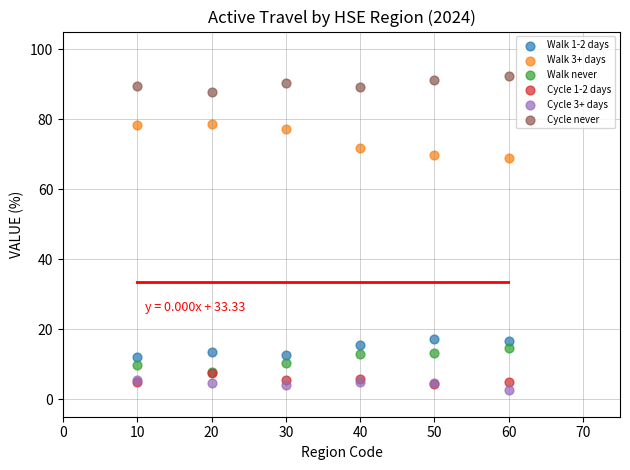

What are all the series names shown in the legend?

Walk 1-2 days, Walk 3+ days, Walk never, Cycle 1-2 days, Cycle 3+ days, Cycle never